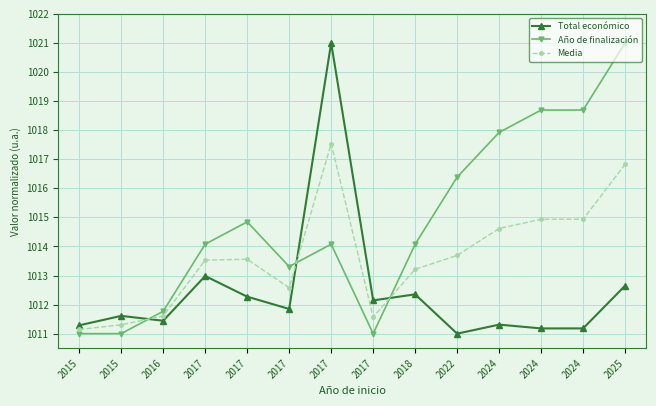

Rank the series by their maximum value, from highest to lowest.

Total económico, Año de finalización, Media